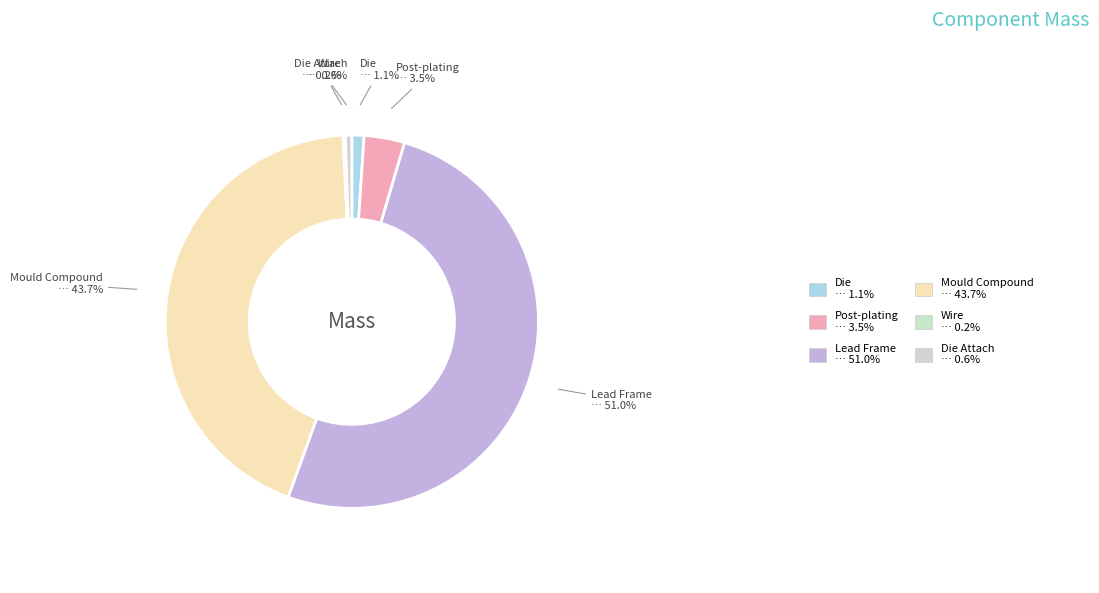

Which category has the biggest portion of the pie?

Lead Frame